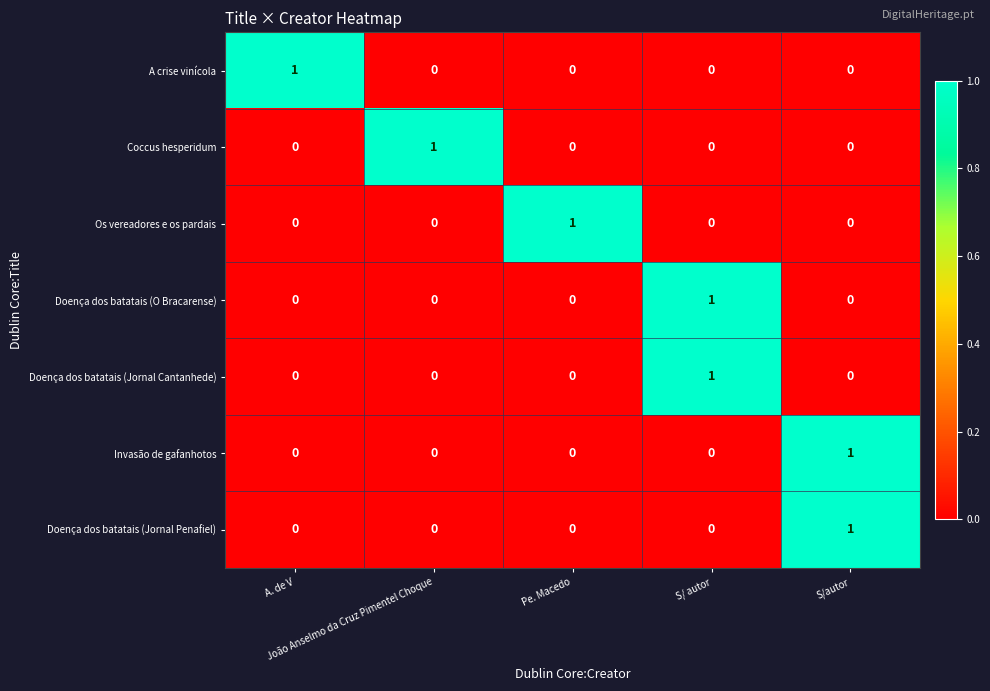

Count the number of data series in this chart.

7